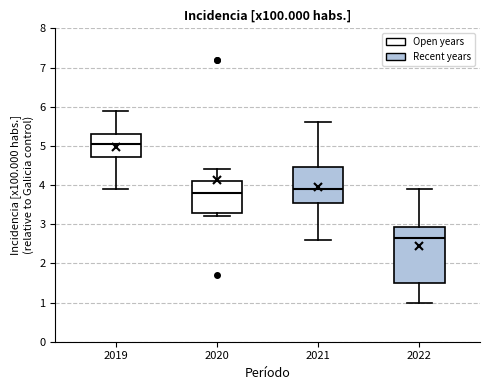

Where is the lower edge of the box at x = 2021 on the y-axis? The values are not printed on the chart, so give them approximately, as read against the axis.

3.6